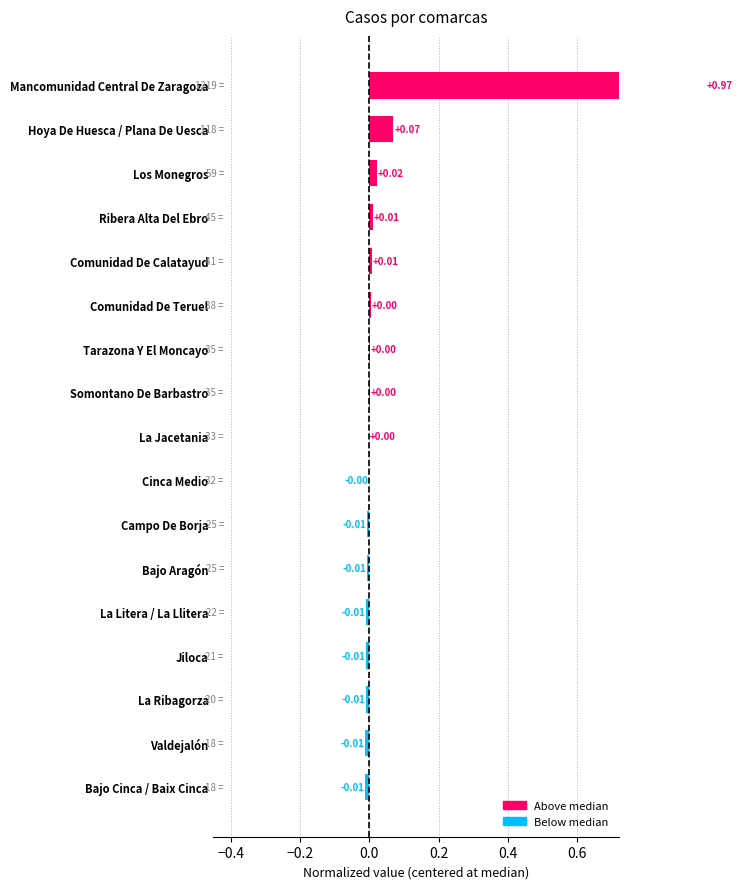

Where does the data first go above 0?

Somontano De Barbastro